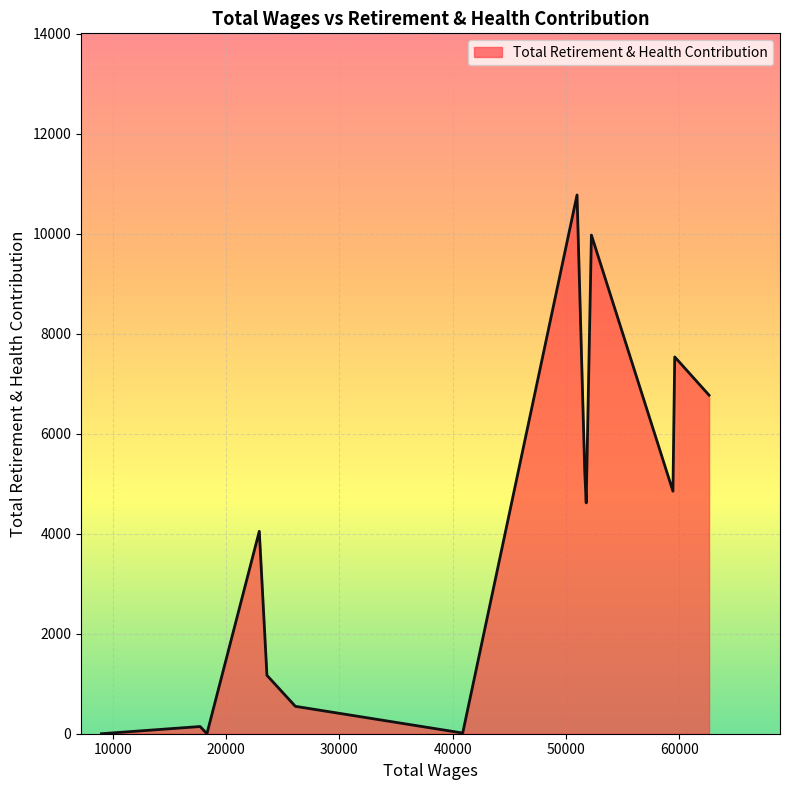

How many lines are shown in the chart?

1